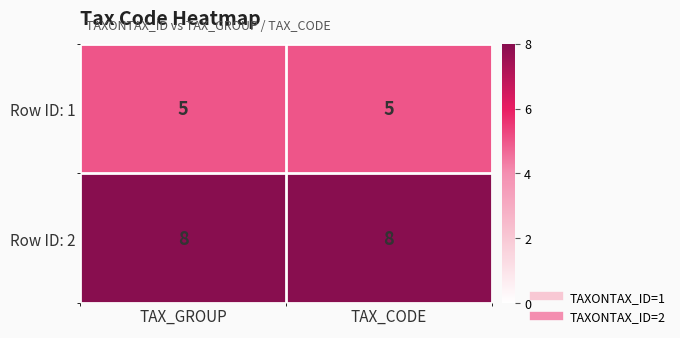

What is the minimum value shown in the chart?

5